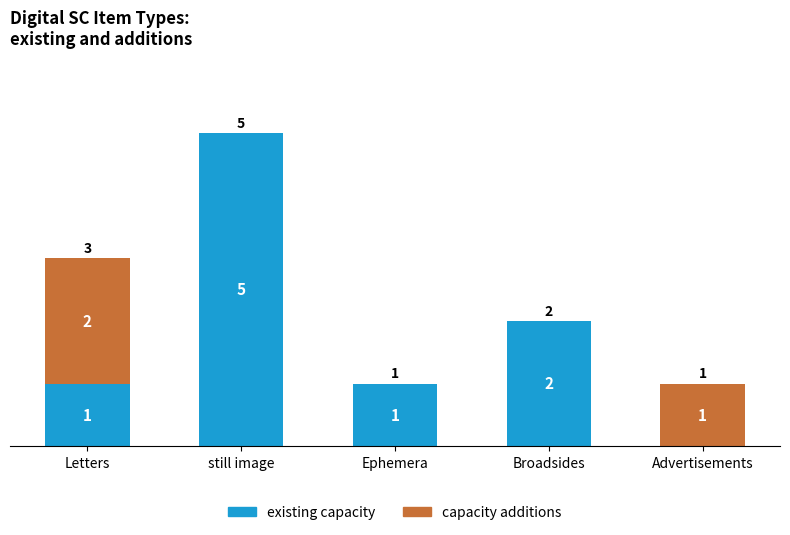

Are the bars horizontal?

No